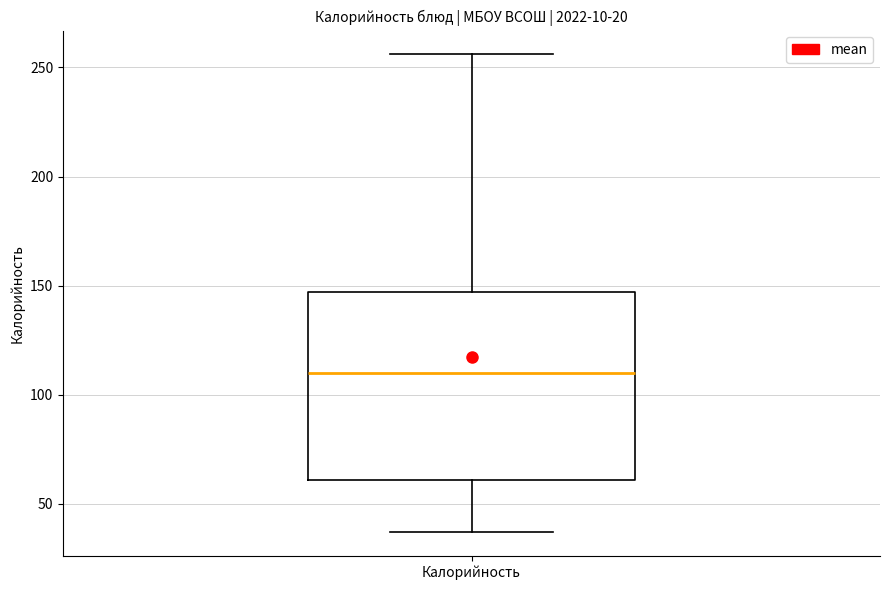

Where does the lower whisker of the box for Калорийность end on the y-axis? The values are not printed on the chart, so give them approximately, as read against the axis.

35